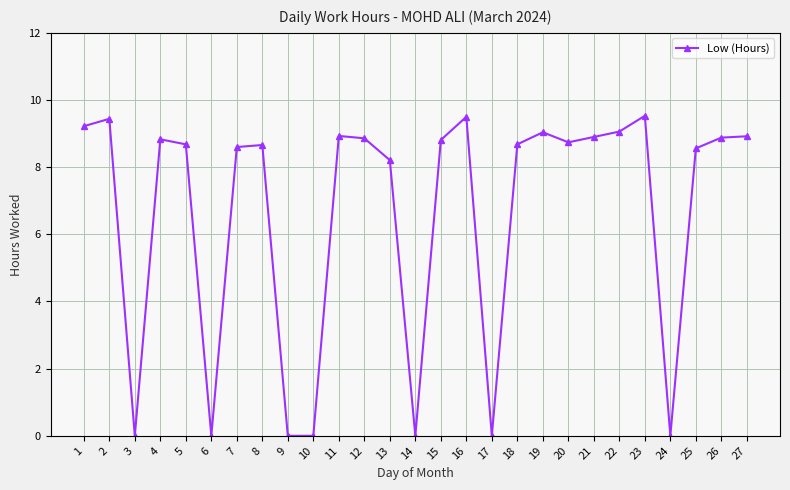

What is the maximum value shown in the chart?

9.5